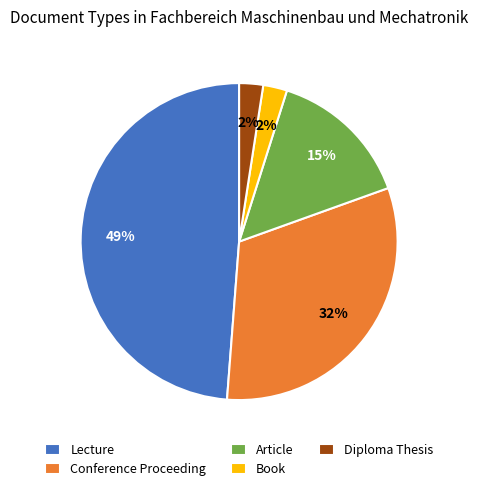

The Article slice represents 15% of the pie. True or false?

True